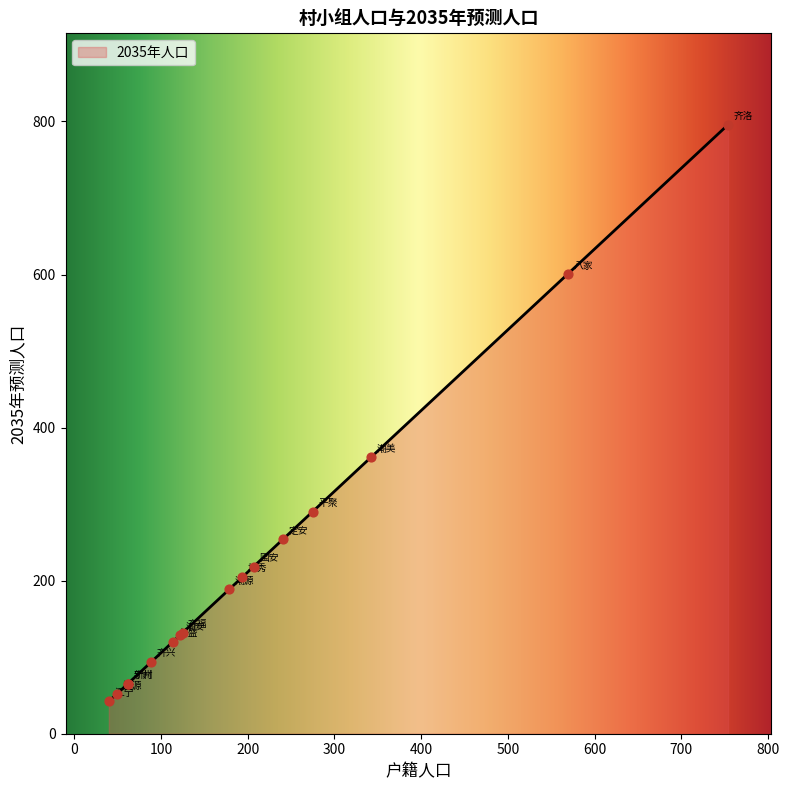

What is the change in value from 潮美 to 逢源?

-309.2